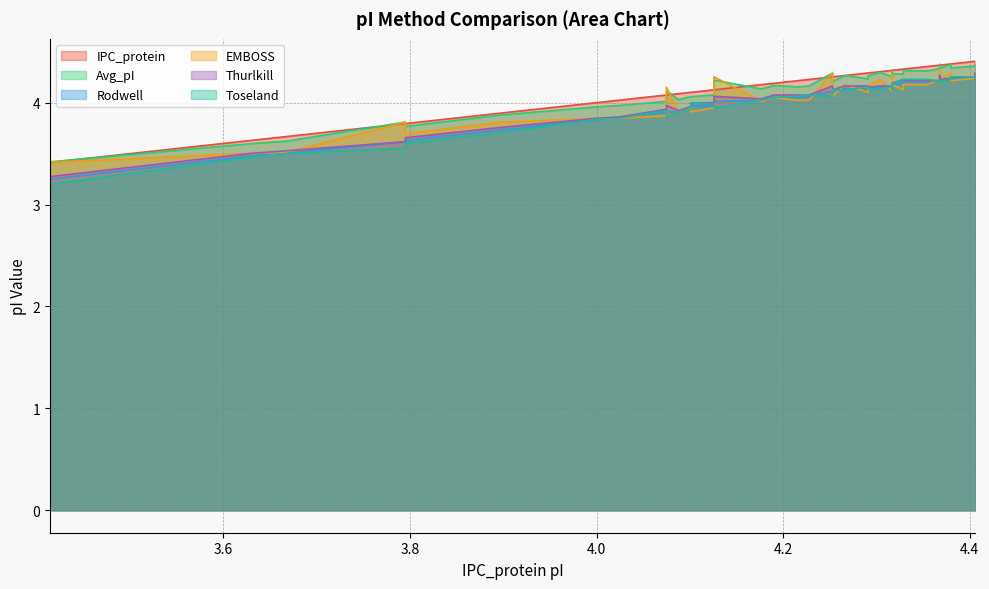

How many data points in EMBOSS are less than 4?

13